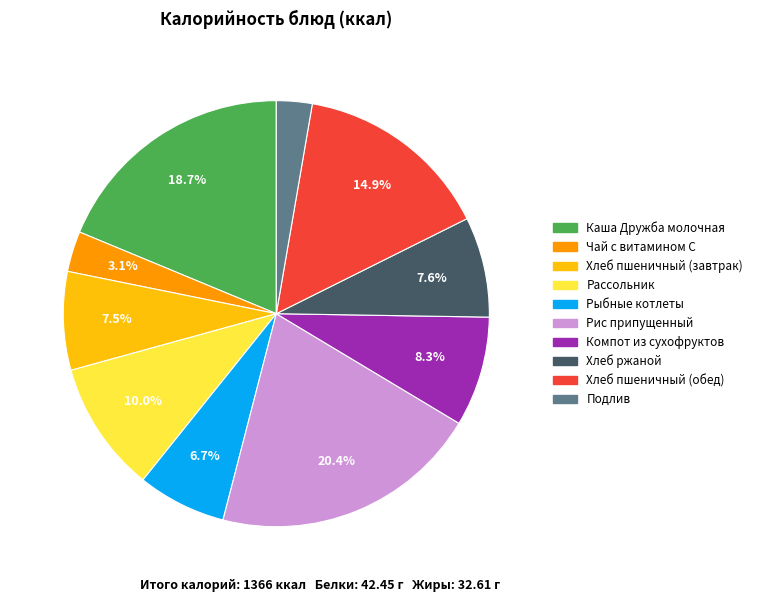

True or false: Чай с витамином С accounts for 17% of the total.

False